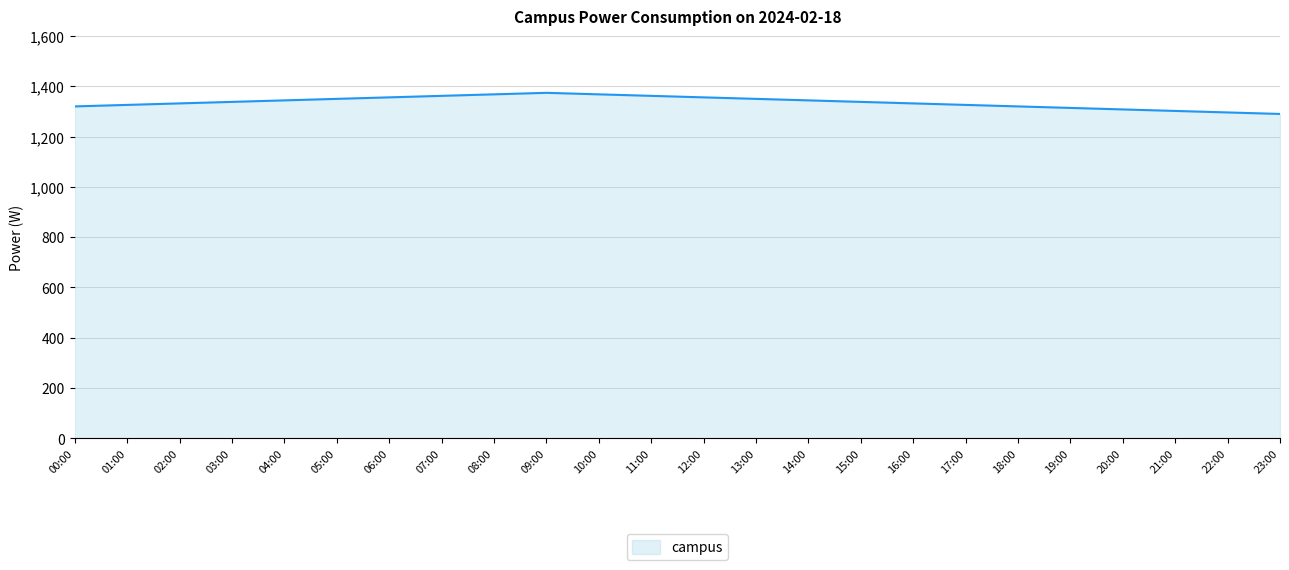

What is the change in value from 13:00 to 20:00?

-42